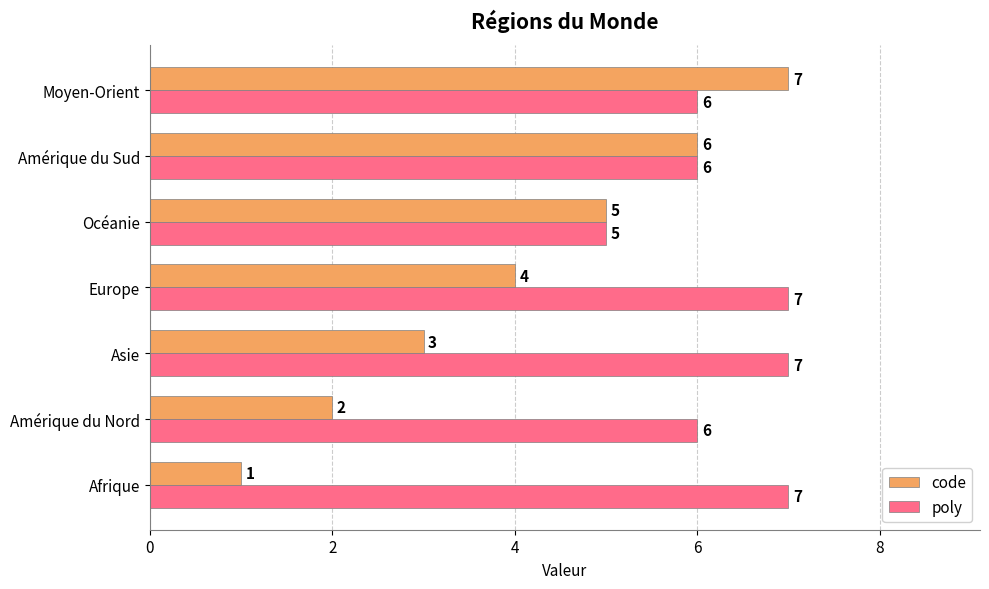

What is the minimum value for poly?

5